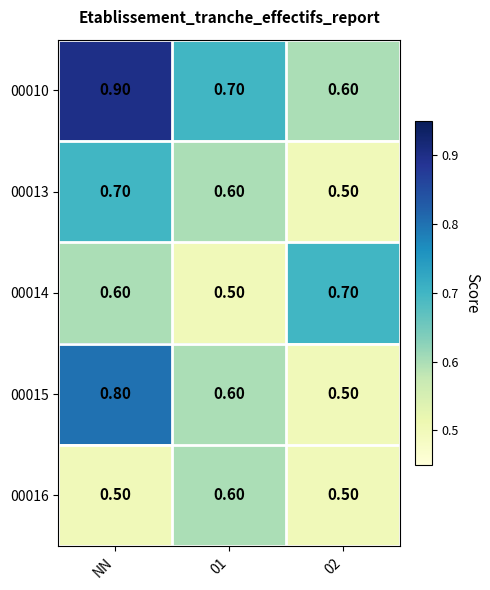

Which series has the largest total across all categories?

00010